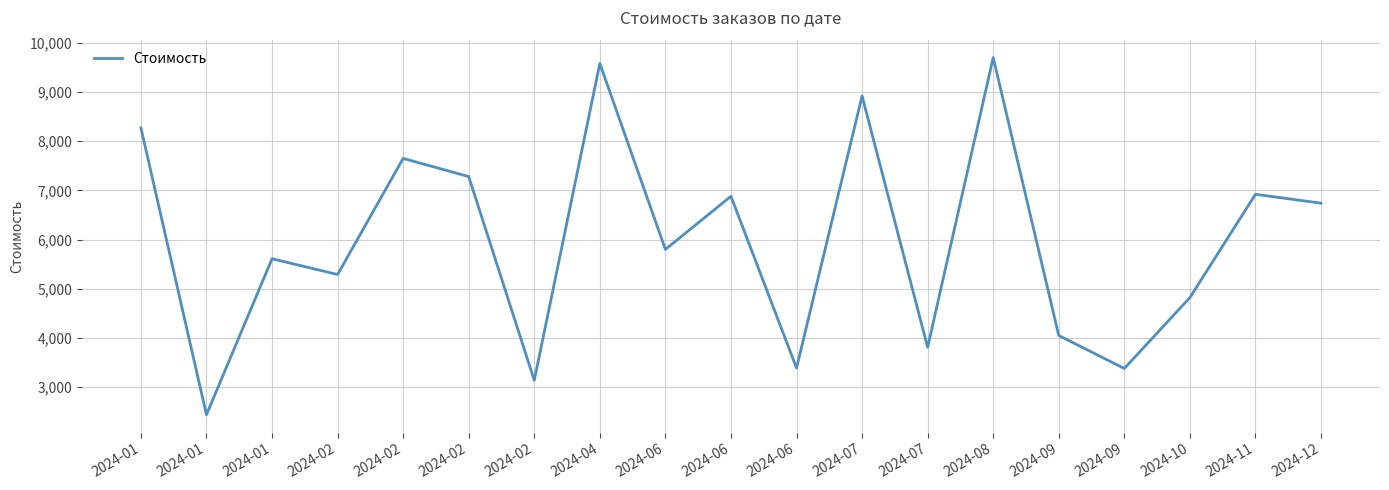

How many points are lower than both their immediate neighbors (excluding endpoints)?

7